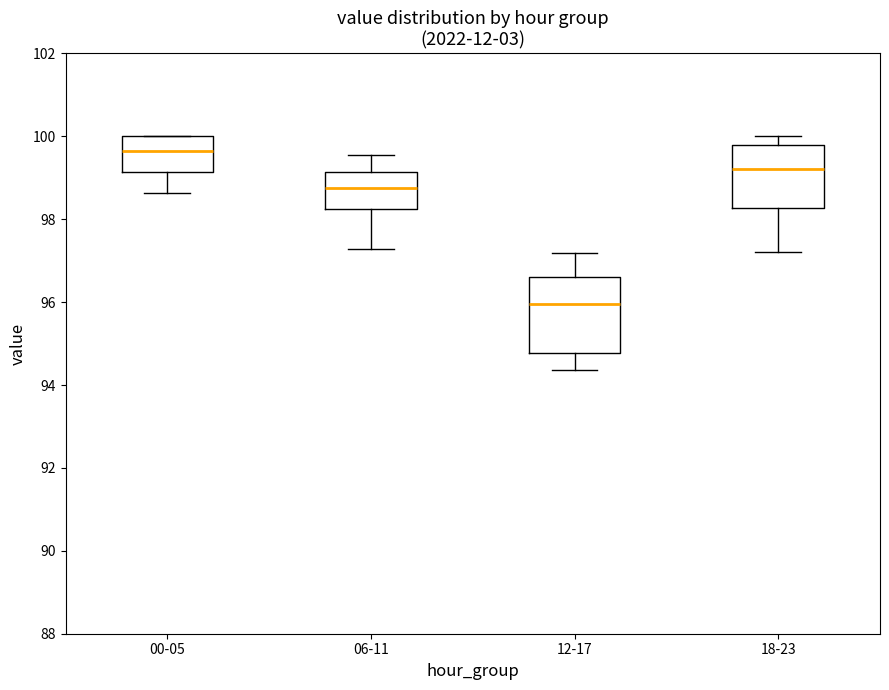

Reading left to right, read every box against the y-axis: the position of its median line, the range the box covers, and the ends of its whiskers. The values are not printed on the chart, so give them approximately, as read against the axis.

00-05: median 99.6, box 99.2 to 100.0, whiskers 98.6 to 100.0
06-11: median 98.8, box 98.2 to 99.2, whiskers 97.2 to 99.6
12-17: median 96.0, box 94.8 to 96.6, whiskers 94.4 to 97.2
18-23: median 99.2, box 98.2 to 99.8, whiskers 97.2 to 100.0